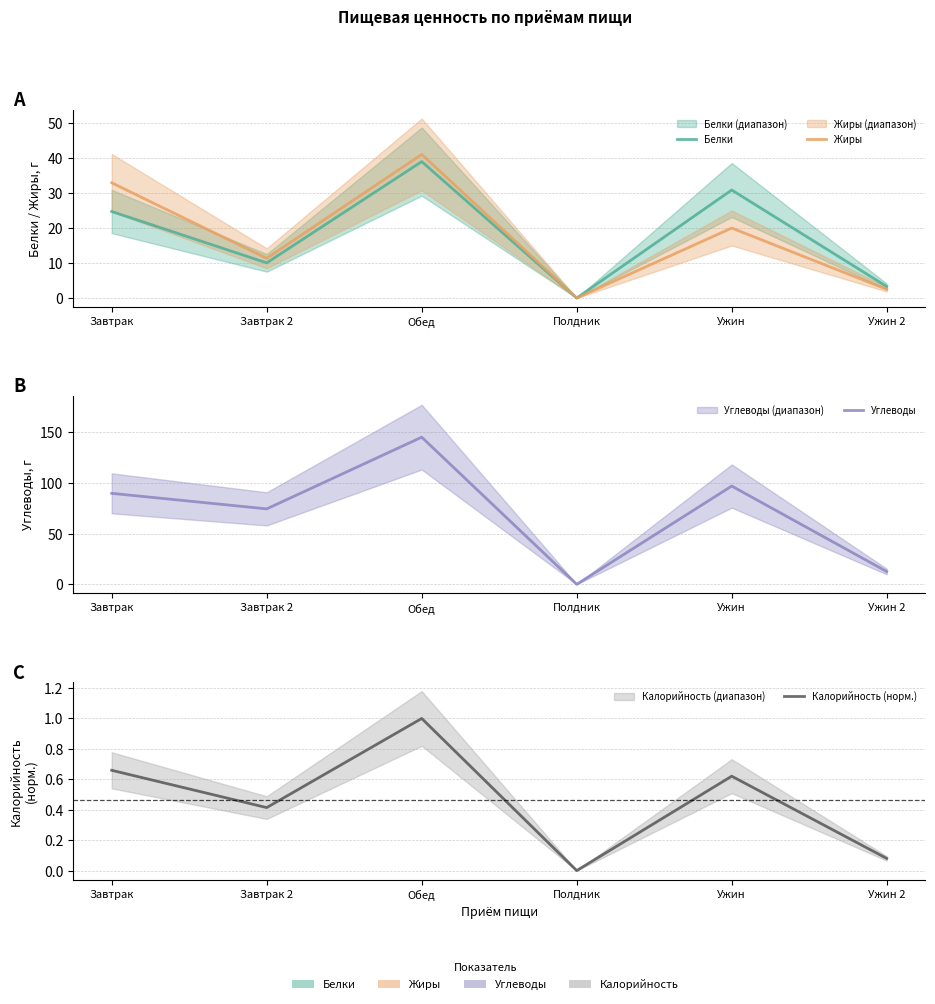

What is the label of the 4th point from the left?

Полдник